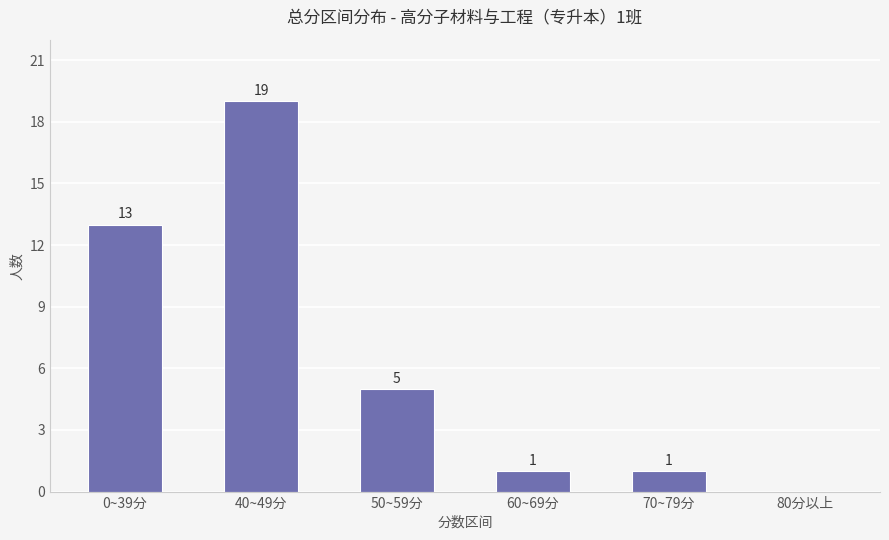

The chart shows a value of 2 at 60~69分. True or false?

False